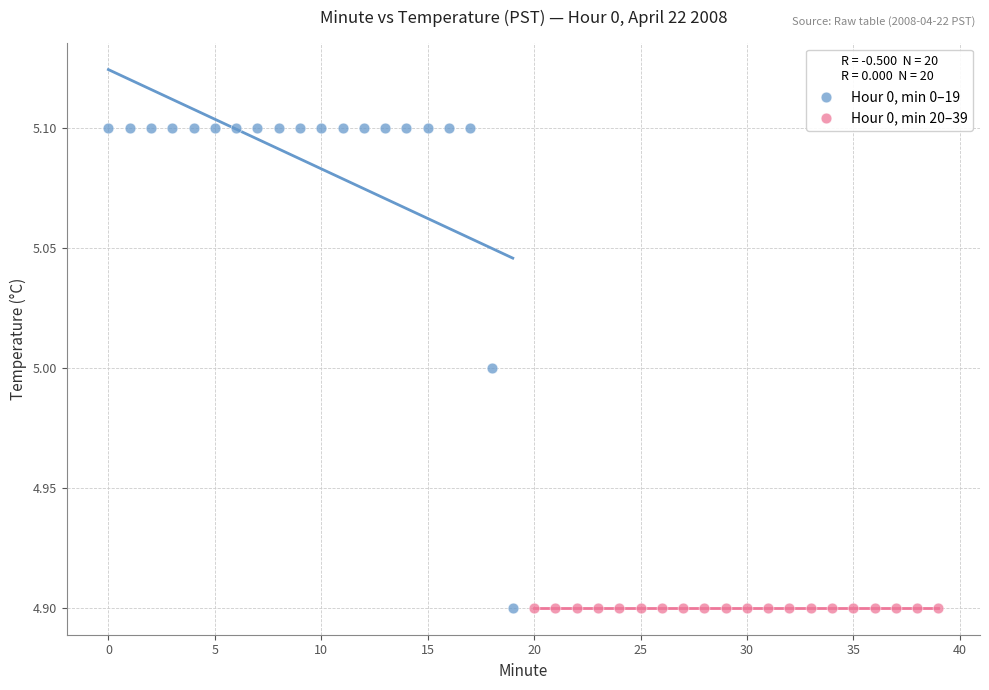

Which series contains the highest Y value?

Hour 0, min 0–19